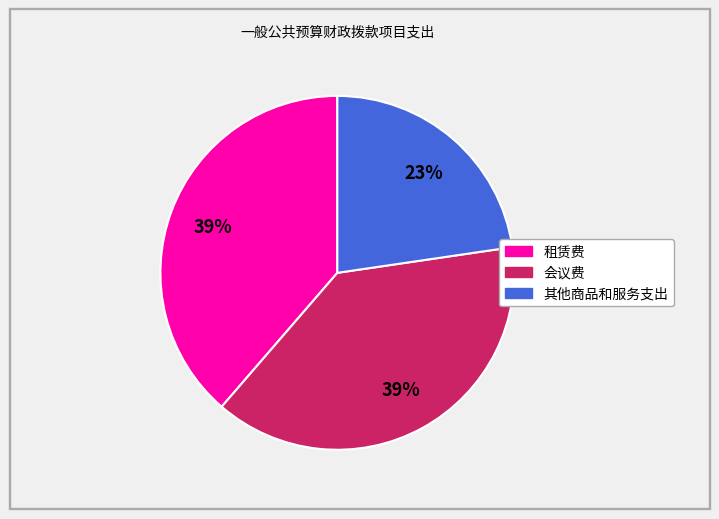

Is there a majority slice in this chart?

No